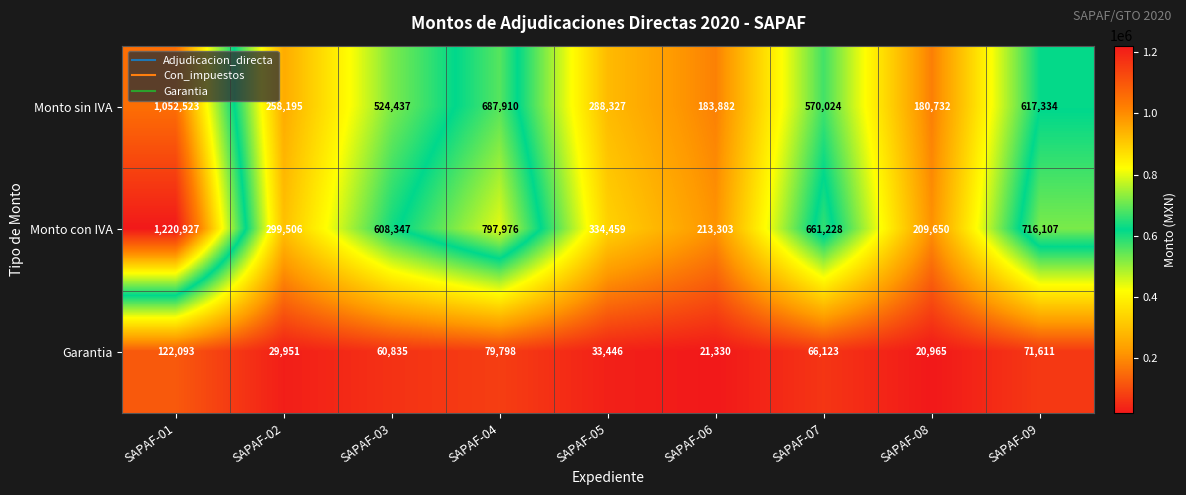

At which category is the sum across all series the highest?

SAPAF-01